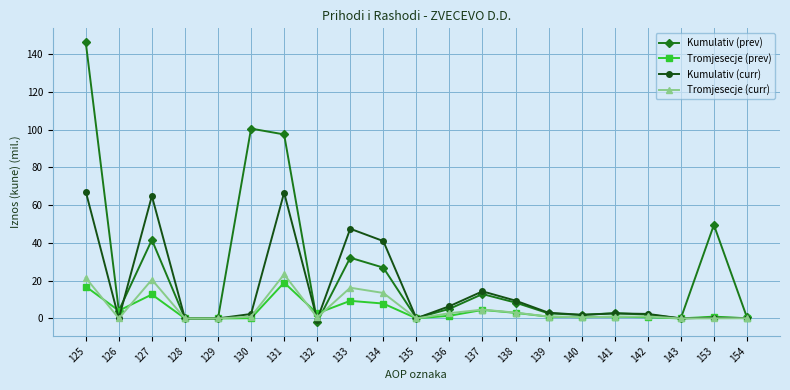

What is the value of the Kumulativ (prev) point at the 14th from the left?

8.4